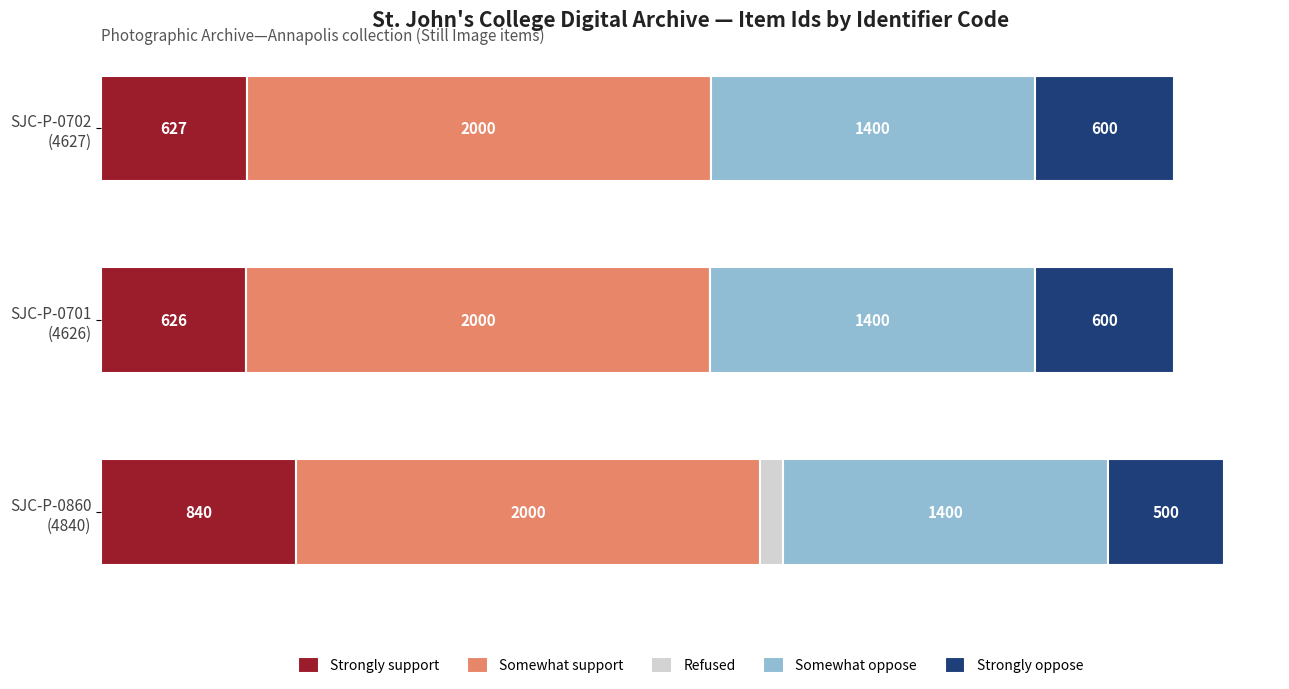

What are all the series names shown in the legend?

Strongly support, Somewhat support, Refused, Somewhat oppose, Strongly oppose